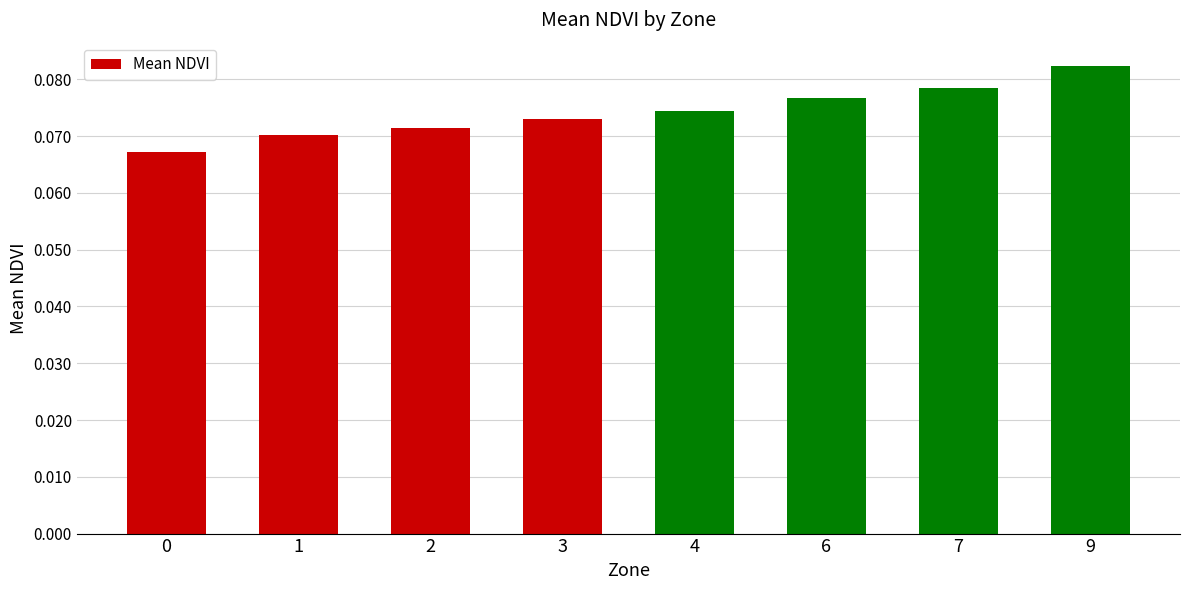

Count the number of categories in the chart.

8